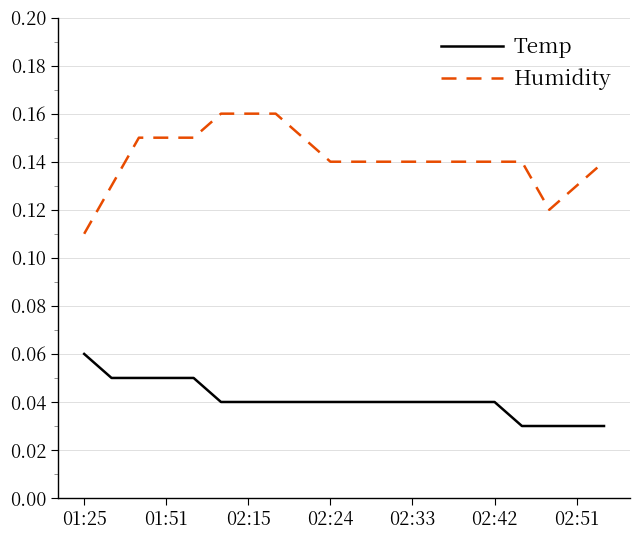

Which series has the largest range (max minus min)?

Humidity